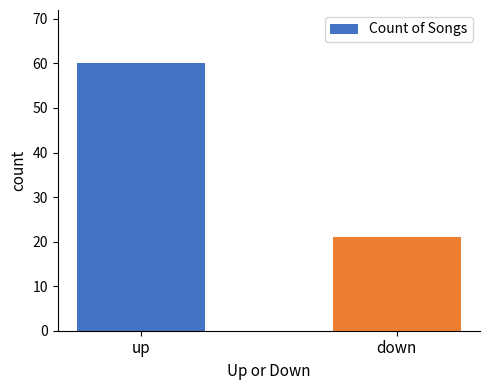

At which label is the value closest to 40?

down